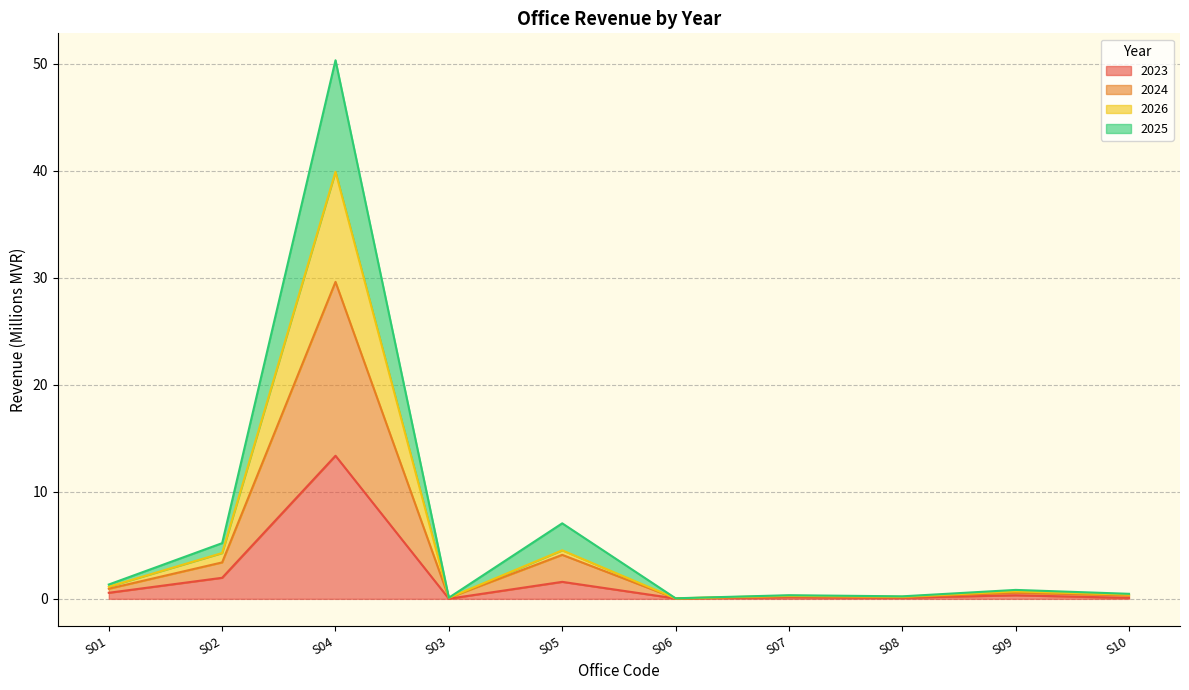

Between S09 and S07, which is larger?

S09